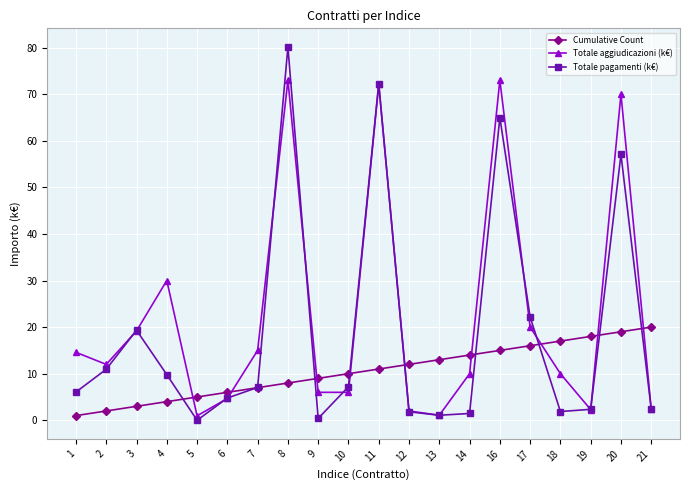

At how many categories does at least one series exceed 24?

5